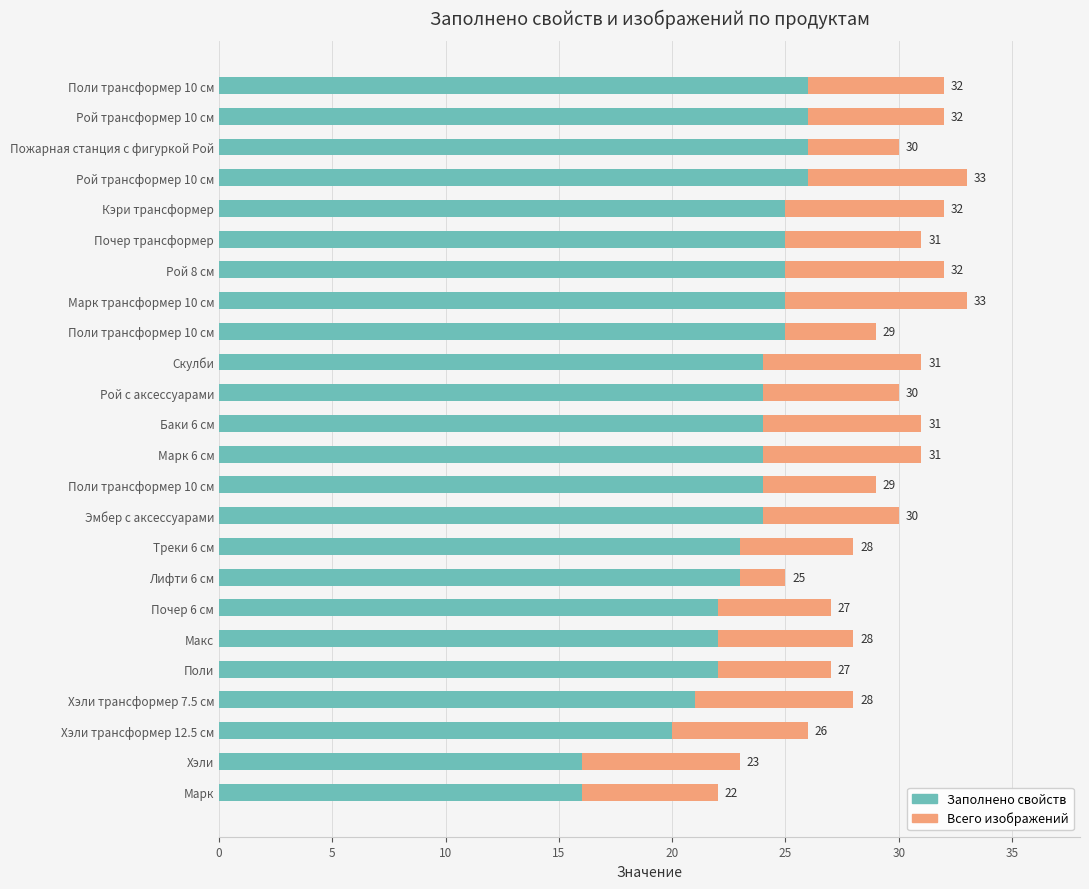

What is the difference between the maximum and minimum values in the Всего изображений series?

6